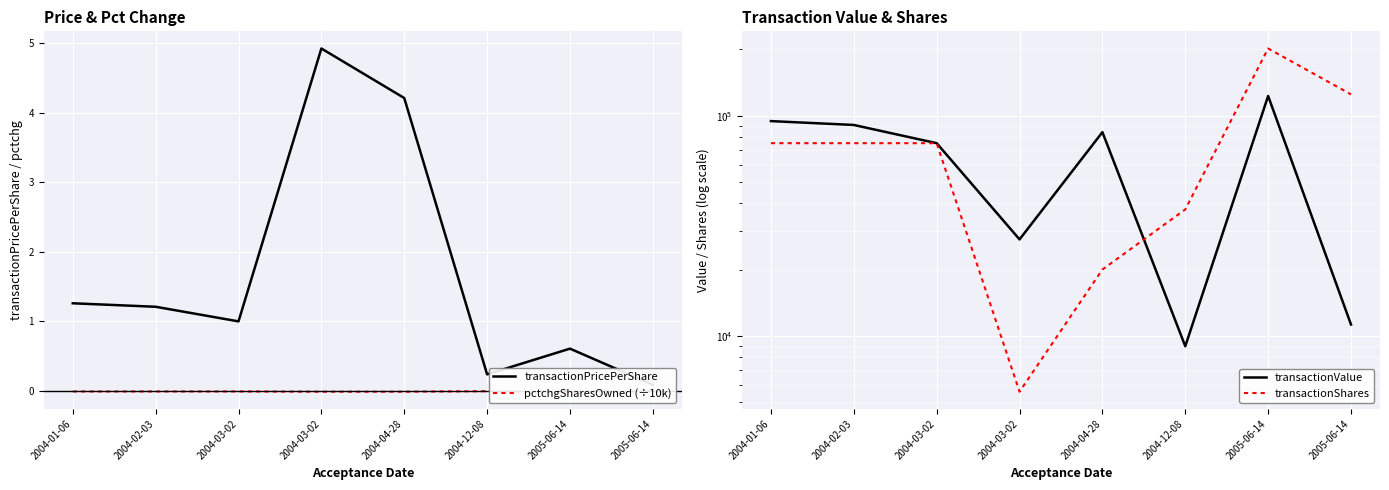

What is the difference between the second highest and second lowest values in the transactionShares series?

105000.0